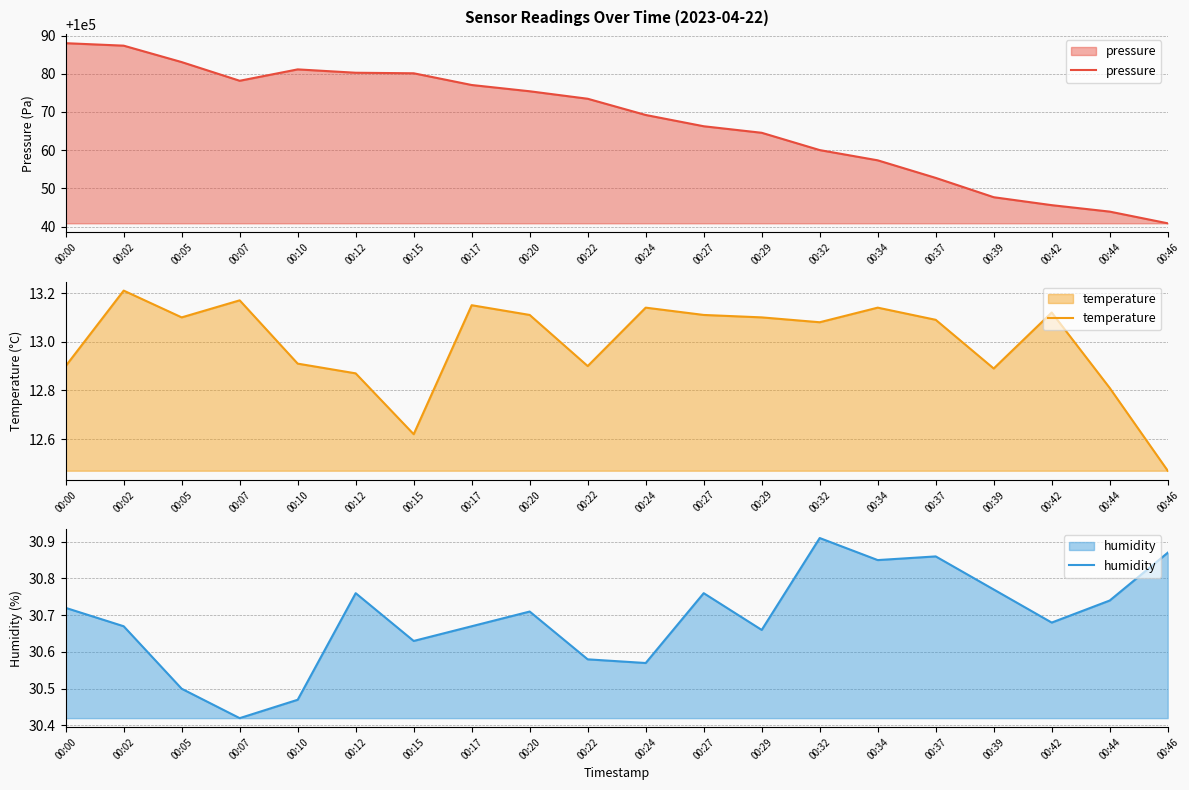

Which has a higher value, 00:07 or 00:37?

00:07